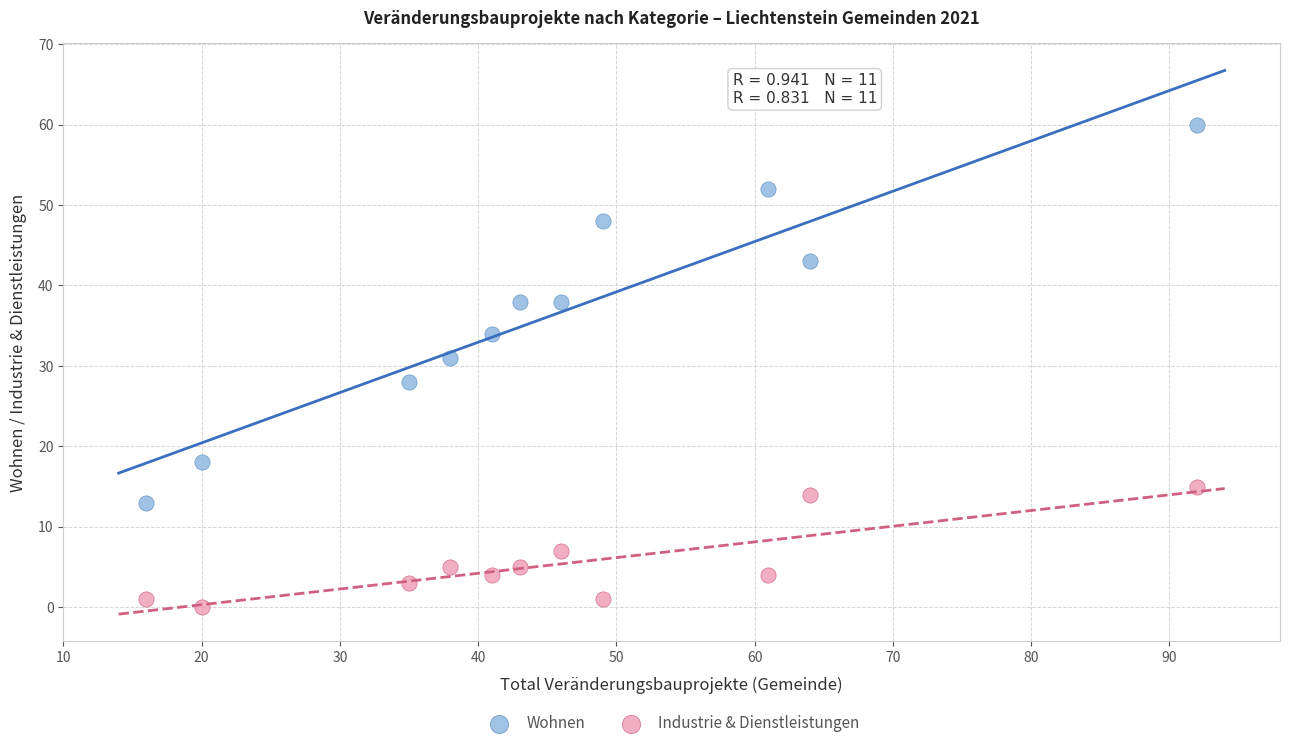

Across all data points, what is the range of X values (max minus min)?

76